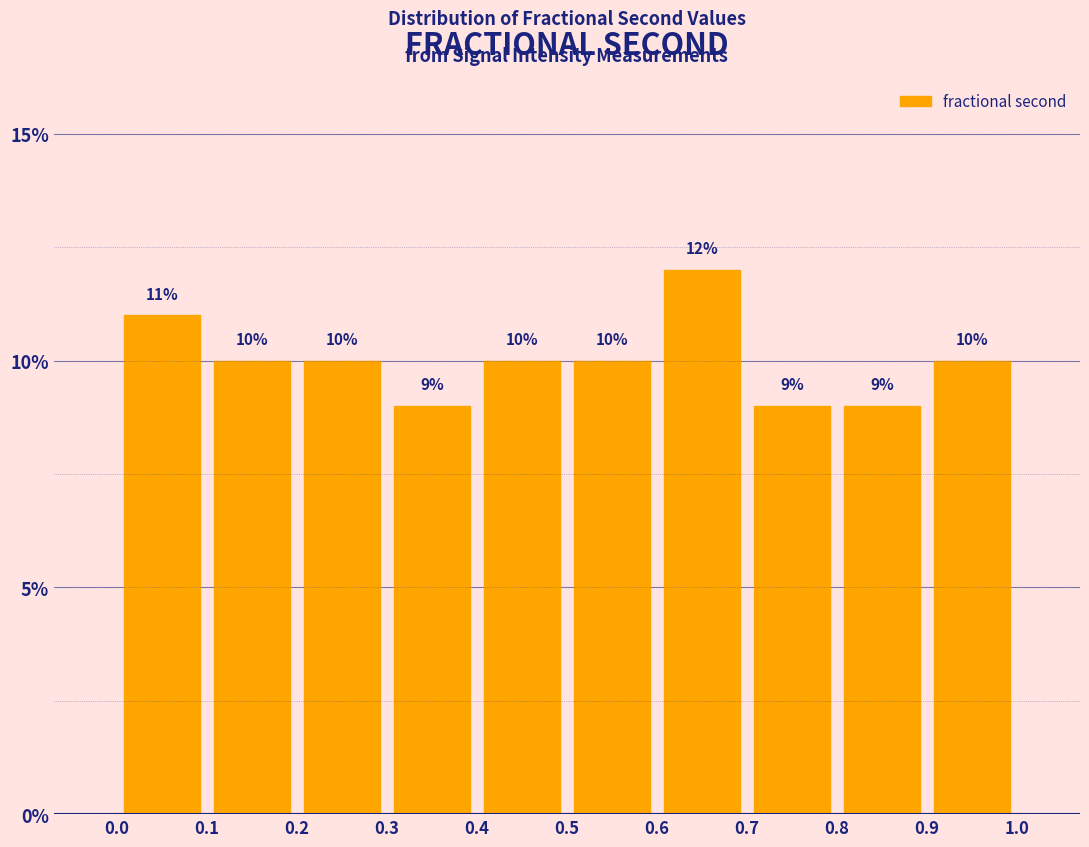

Reading left to right, list every bar in this chart as the range it spans on the x-axis followed by its height.

0.0 to 0.1: 11
0.1 to 0.2: 10
0.2 to 0.3: 10
0.3 to 0.4: 9
0.4 to 0.5: 10
0.5 to 0.6: 10
0.6 to 0.7: 12
0.7 to 0.8: 9
0.8 to 0.9: 9
0.9 to 1.0: 10